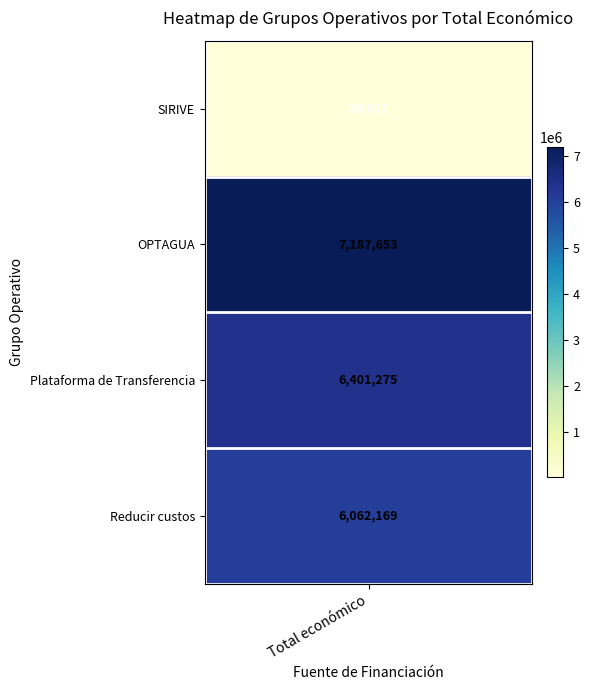

Rank the categories by value from lowest to highest.

SIRIVE, Reducir custos, Plataforma de Transferencia, OPTAGUA